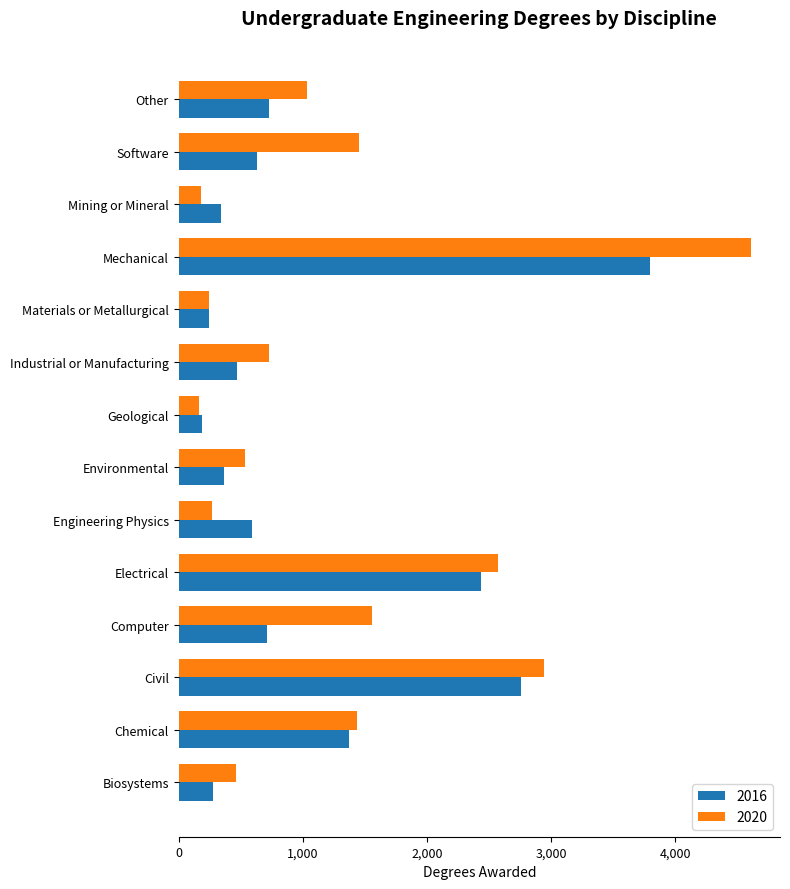

What is the sum of the 2020 values at Geological and Mechanical?

4776.0